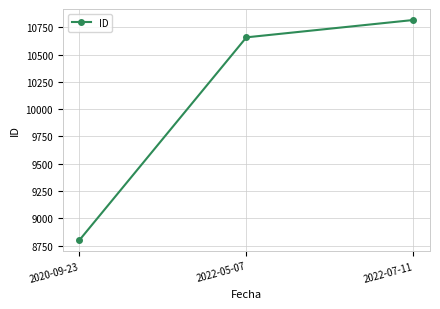

What is the sum of all values?

30277